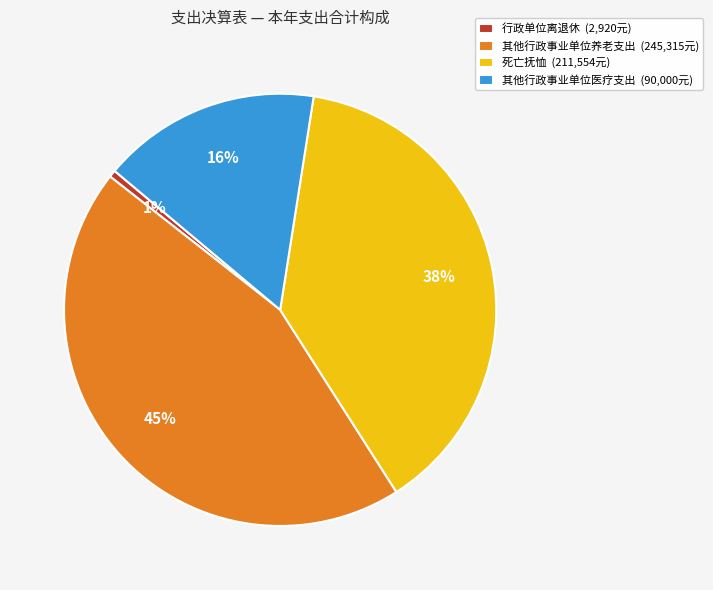

Rank the categories by value from lowest to highest.

行政单位离退休, 其他行政事业单位医疗支出, 死亡抚恤, 其他行政事业单位养老支出